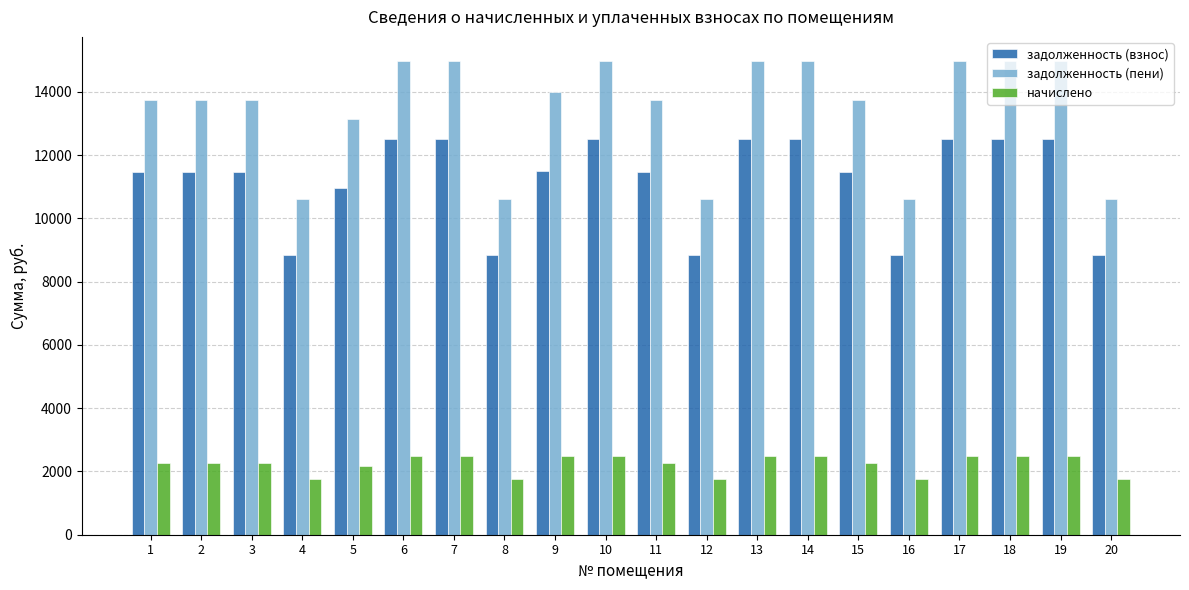

What is the sum of all задолженность (взнос) values?

224213.6